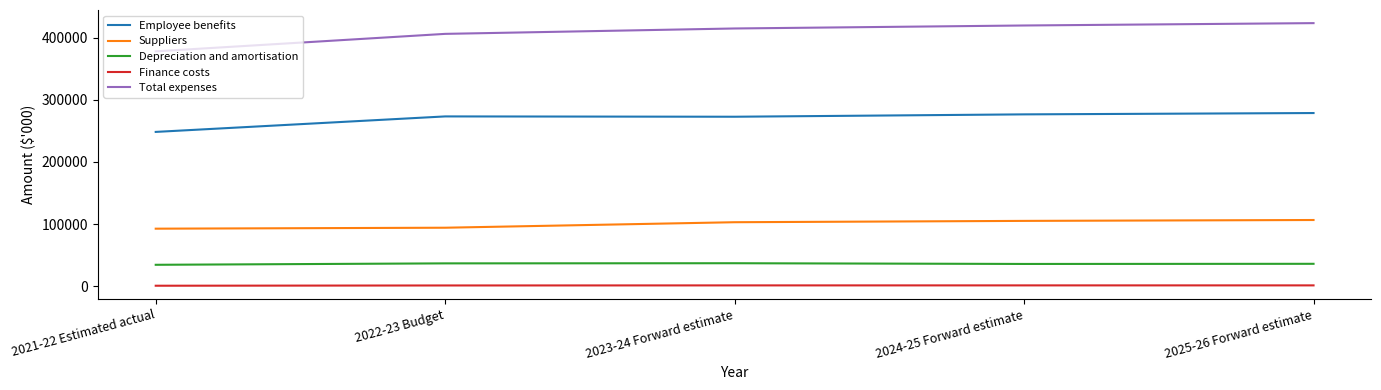

At how many categories does at least one series exceed 71210?

5